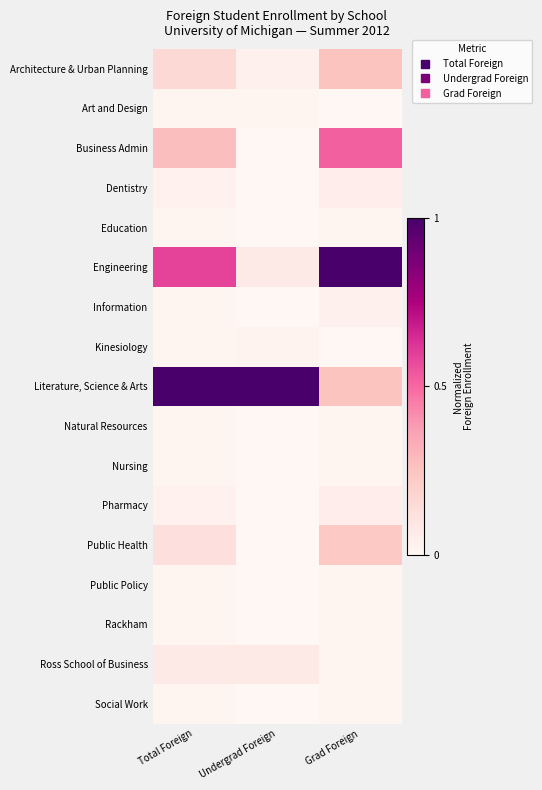

Reading left to right, extract all data points from this chart.

Architecture & Urban Planning: Total Foreign=0.2	Undergrad Foreign=0.0	Grad Foreign=0.2
Art and Design: Total Foreign=0.0	Undergrad Foreign=0.0	Grad Foreign=0.0
Business Admin: Total Foreign=0.3	Undergrad Foreign=0.0	Grad Foreign=0.5
Dentistry: Total Foreign=0.0	Undergrad Foreign=0.0	Grad Foreign=0.1
Education: Total Foreign=0.0	Undergrad Foreign=0.0	Grad Foreign=0.0
Engineering: Total Foreign=0.6	Undergrad Foreign=0.1	Grad Foreign=1.0
Information: Total Foreign=0.0	Undergrad Foreign=0.0	Grad Foreign=0.0
Kinesiology: Total Foreign=0.0	Undergrad Foreign=0.0	Grad Foreign=0.0
Literature, Science & Arts: Total Foreign=1.0	Undergrad Foreign=1.0	Grad Foreign=0.2
Natural Resources: Total Foreign=0.0	Undergrad Foreign=0.0	Grad Foreign=0.0
Nursing: Total Foreign=0.0	Undergrad Foreign=0.0	Grad Foreign=0.0
Pharmacy: Total Foreign=0.0	Undergrad Foreign=0.0	Grad Foreign=0.1
Public Health: Total Foreign=0.1	Undergrad Foreign=0.0	Grad Foreign=0.2
Public Policy: Total Foreign=0.0	Undergrad Foreign=0.0	Grad Foreign=0.0
Rackham: Total Foreign=0.0	Undergrad Foreign=0.0	Grad Foreign=0.0
Ross School of Business: Total Foreign=0.1	Undergrad Foreign=0.1	Grad Foreign=0.0
Social Work: Total Foreign=0.0	Undergrad Foreign=0.0	Grad Foreign=0.0